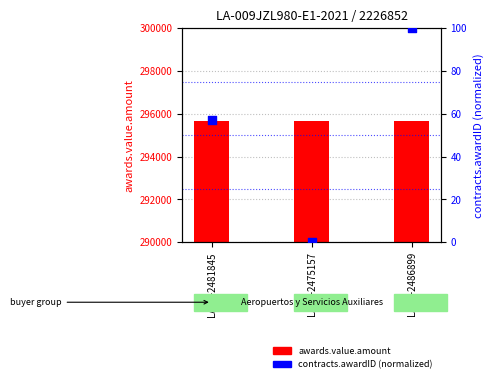

Which series contains the highest Y value?

awards.value.amount